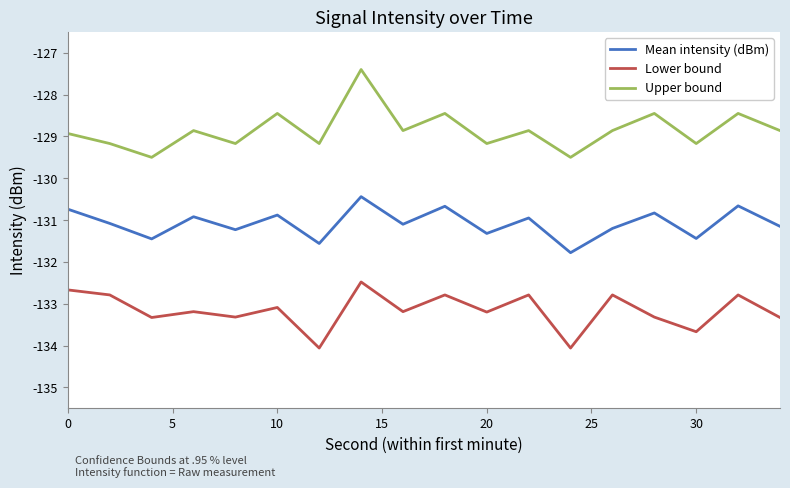

List the series in order of their peak value, highest first.

Upper bound, Mean intensity (dBm), Lower bound